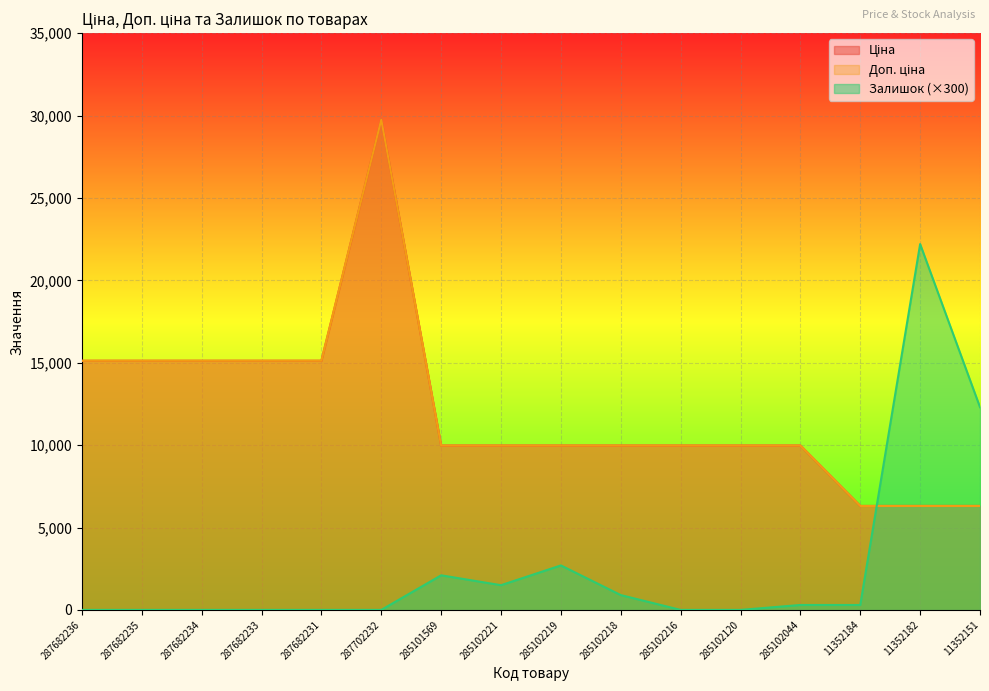

Reading left to right, what are all the values shown in this chart?

Ціна: 15120.0	15120.0	15120.0	15120.0	15120.0	29747.2	9975.0	9975.0	9975.0	9975.0	9975.0	9975.0	9975.0	6308.8	6308.8	6308.8
Доп. ціна: 15120.0	15120.0	15120.0	15120.0	15120.0	29747.2	9975.0	9975.0	9975.0	9975.0	9975.0	9975.0	9975.0	6308.8	6308.8	6308.8
Залишок: 0.0	0.0	0.0	0.0	0.0	0.0	2100.0	1500.0	2700.0	900.0	0.0	0.0	300.0	300.0	22200.0	12300.0